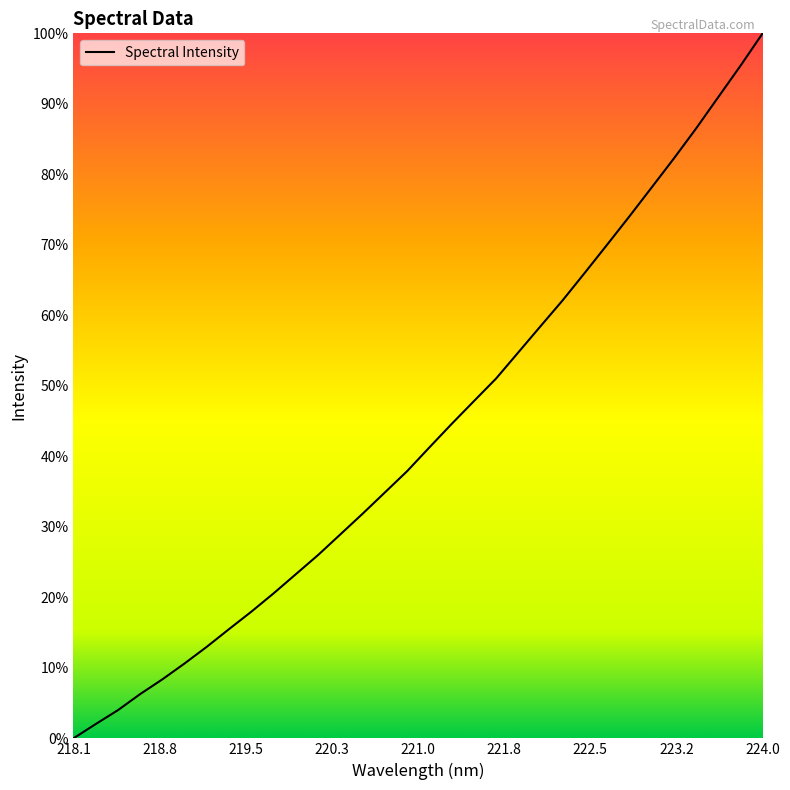

Does the chart have visible grid lines?

No